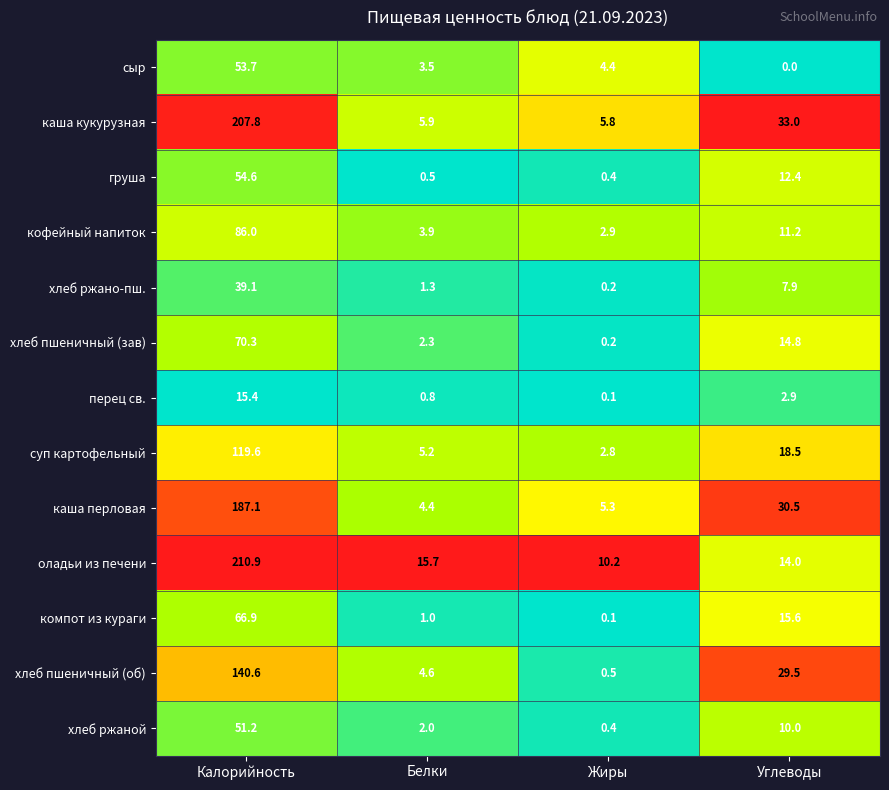

At how many categories does at least one series exceed 0?

4